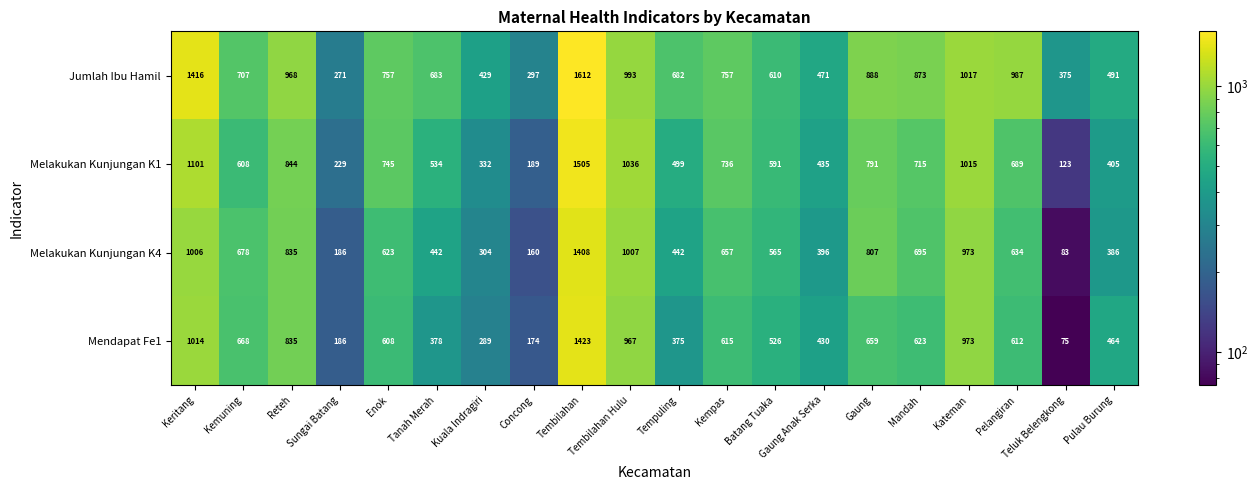

Which series has the largest range (max minus min)?

Melakukan Kunjungan K1